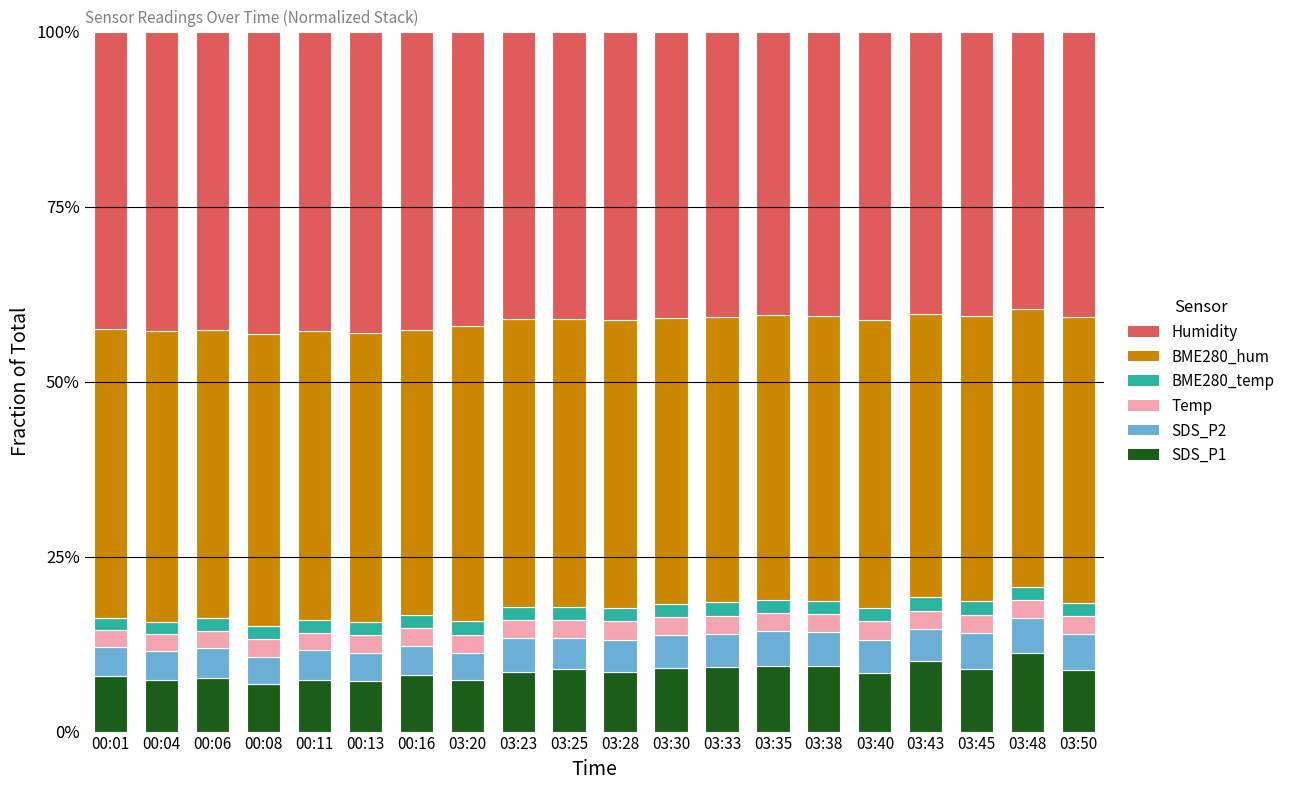

Are the bars horizontal?

No